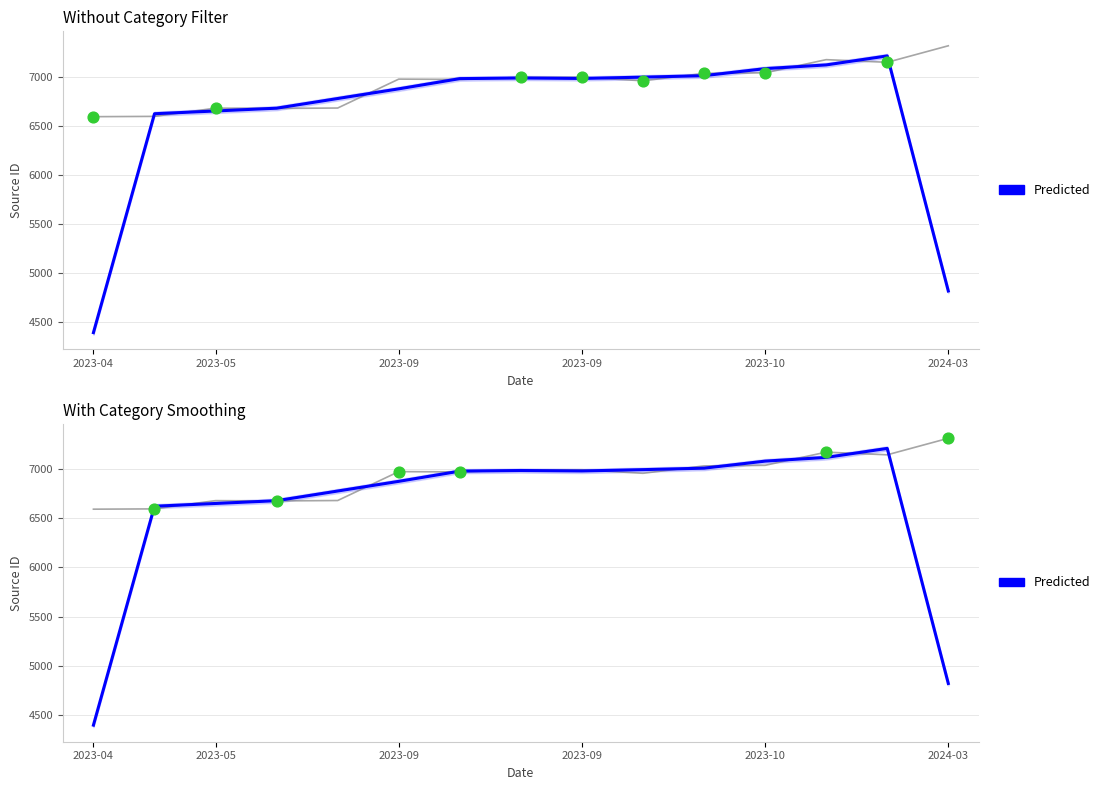

What is the ratio of the value at 6 to the value at 2023-04?

1.6